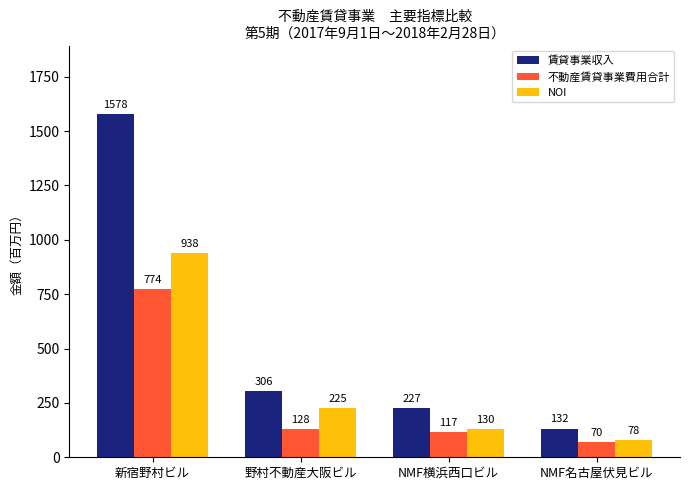

At how many categories does at least one series exceed 1460?

1